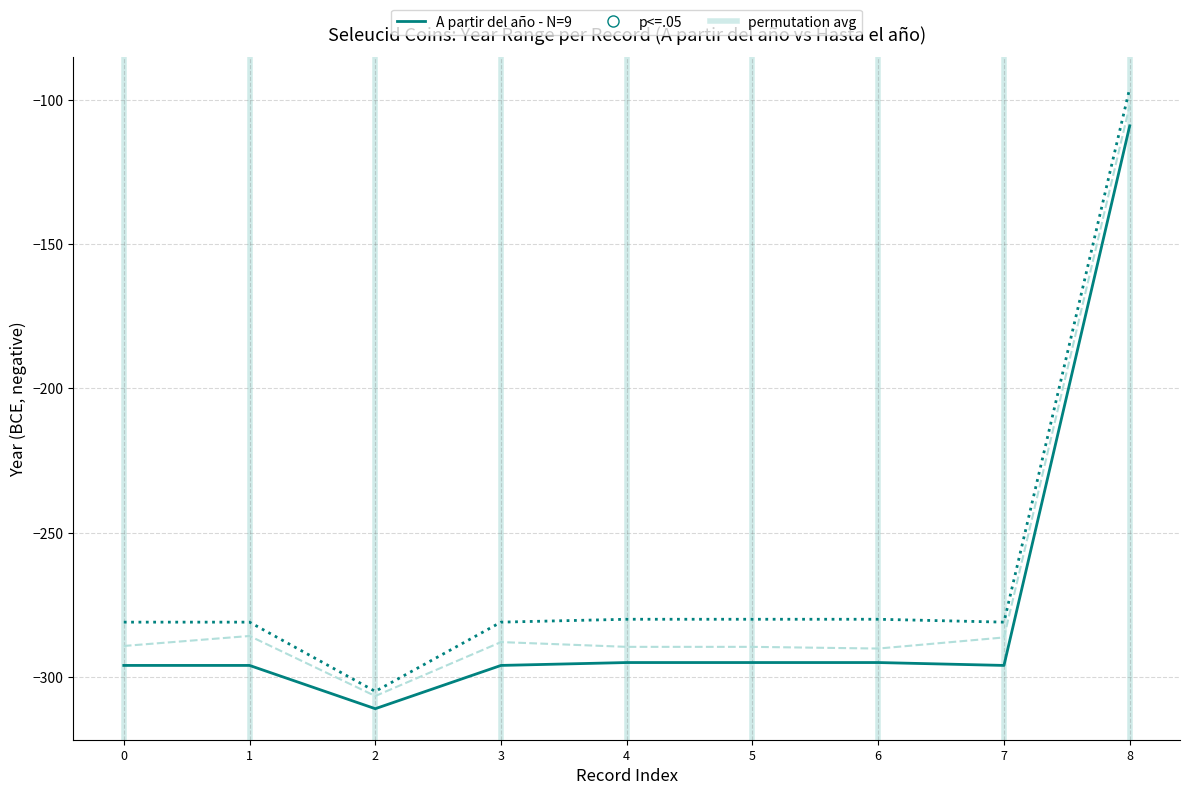

What is the total value across all series at 4?

-864.6